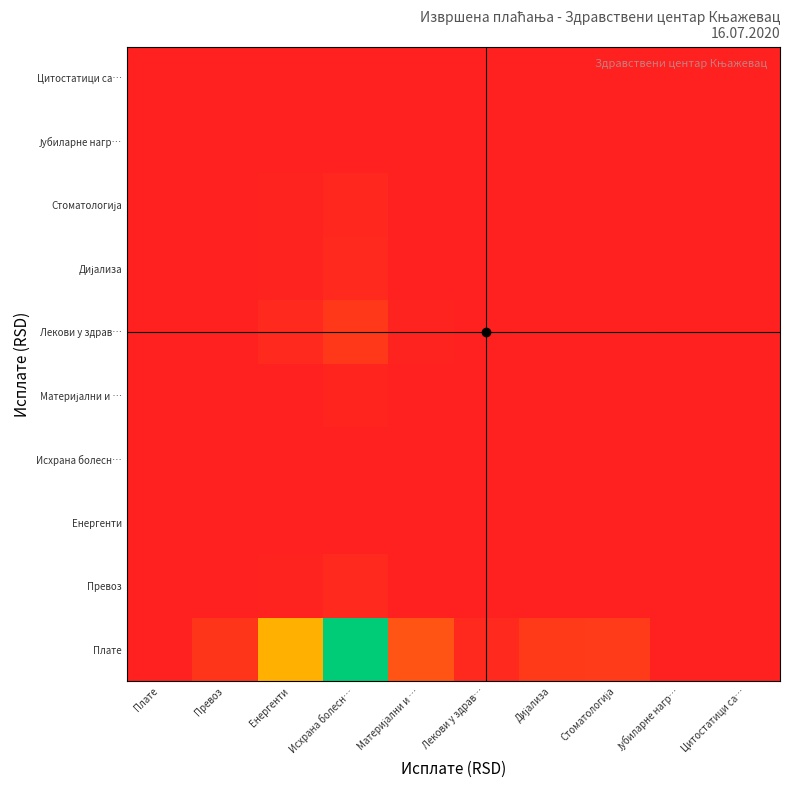

At Енергенти, list the series in order from smallest to largest.

Јубиларне нагр…, Цитостатици са…, Исхрана болесн…, Енергенти, Материјални и …, Стоматологија, Дијализа, Превоз, Лекови у здрав…, Плате